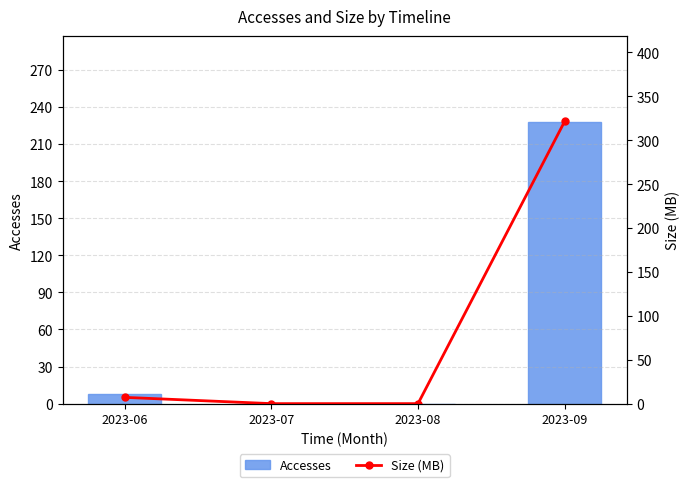

List the labels in order of Size (MB) value, largest first.

2023-09, 2023-06, 2023-07, 2023-08